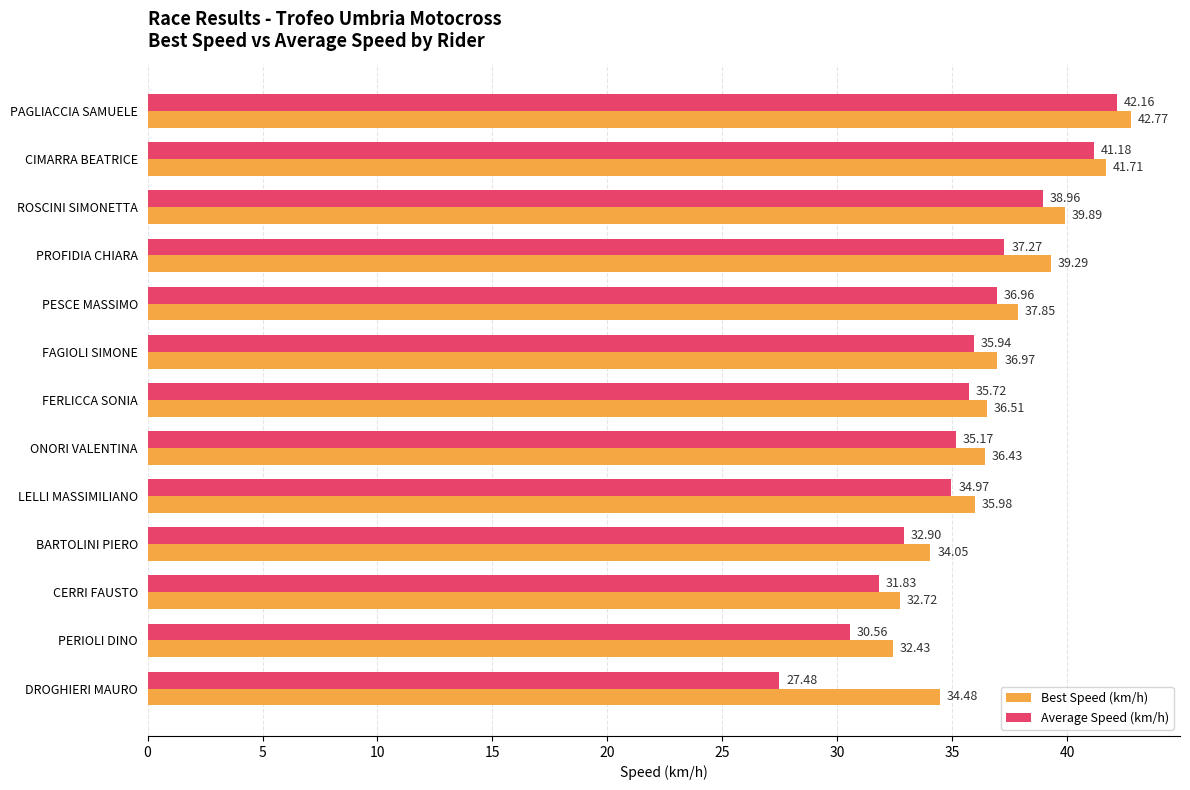

Count the number of data series in this chart.

2